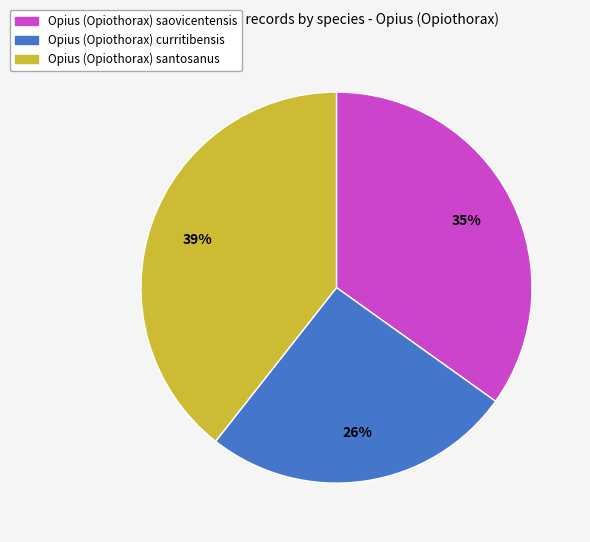

To the nearest percent, what is the combined percentage of Opius (Opiothorax) santosanus and Opius (Opiothorax) curritibensis?

65%